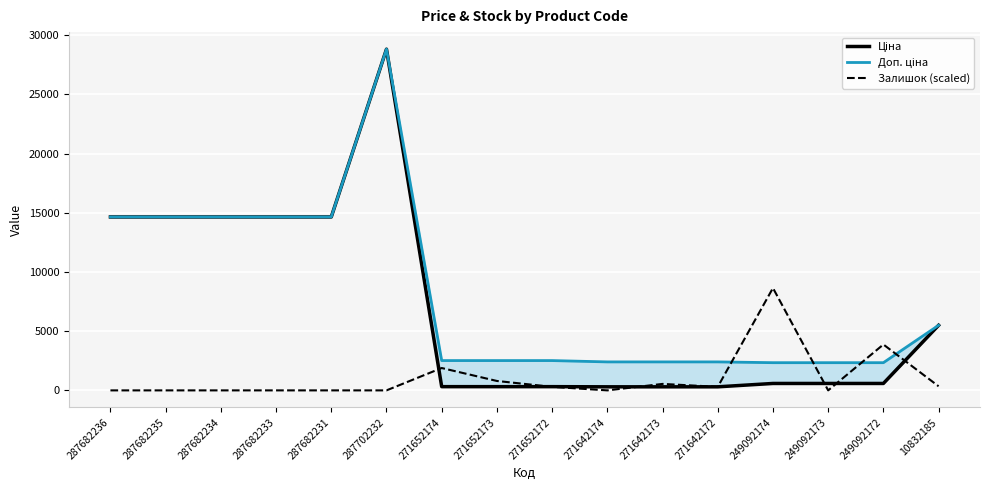

At which label does Ціна reach its peak?

287702232